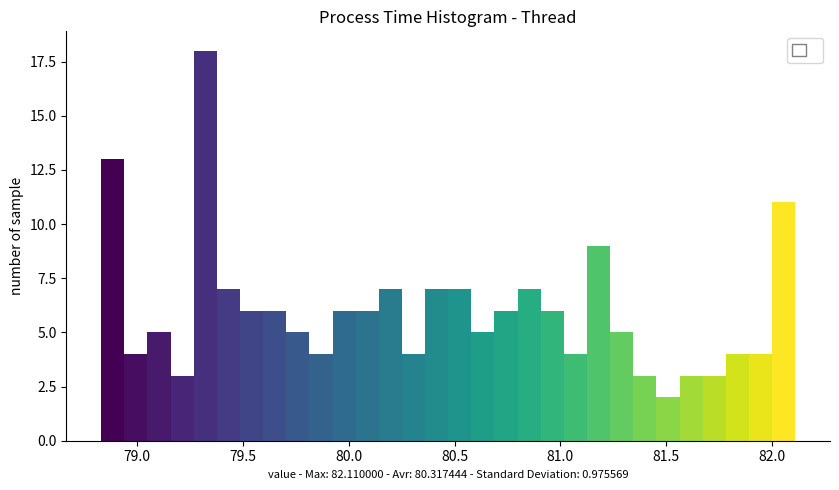

Read against the x-axis, roughly where is the centre of the tallest bar?

79.30